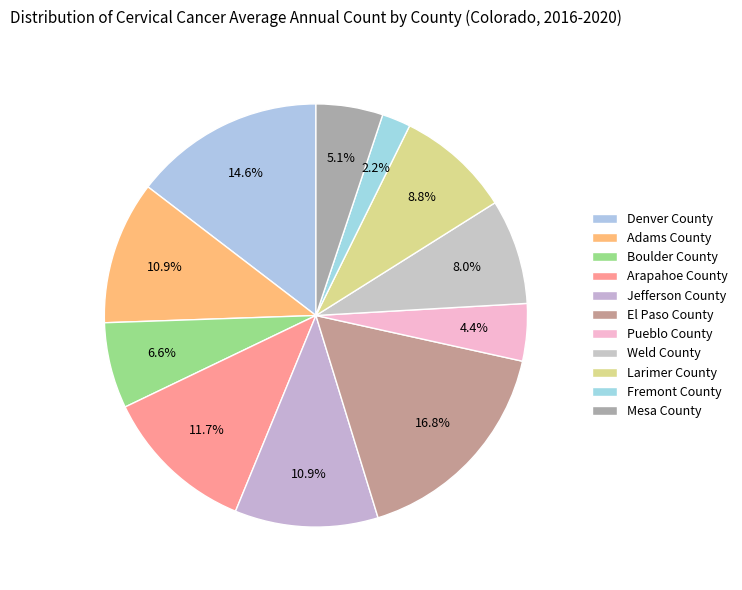

What percentage is NOT represented by Mesa County?

94.9%